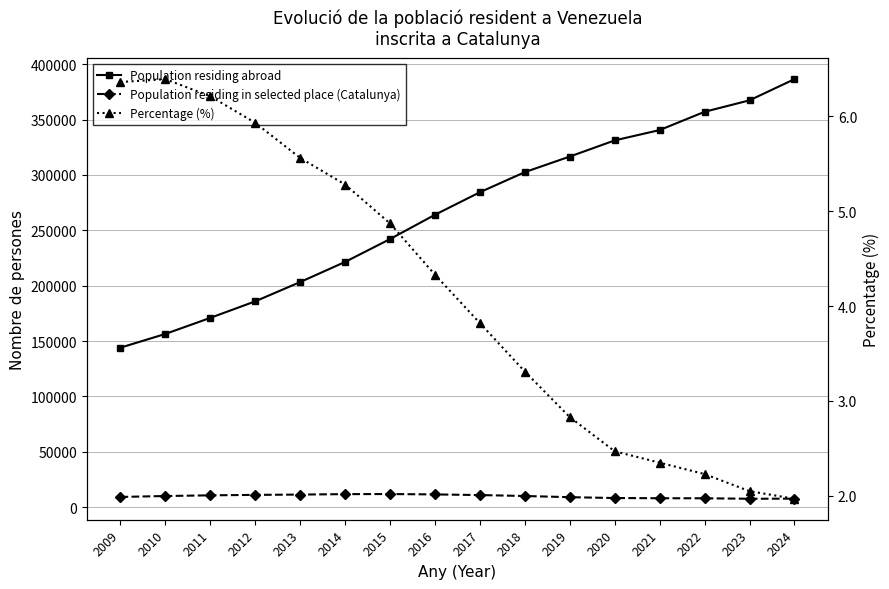

True or false: Population residing abroad and Percentage (%) intersect in this chart.

False